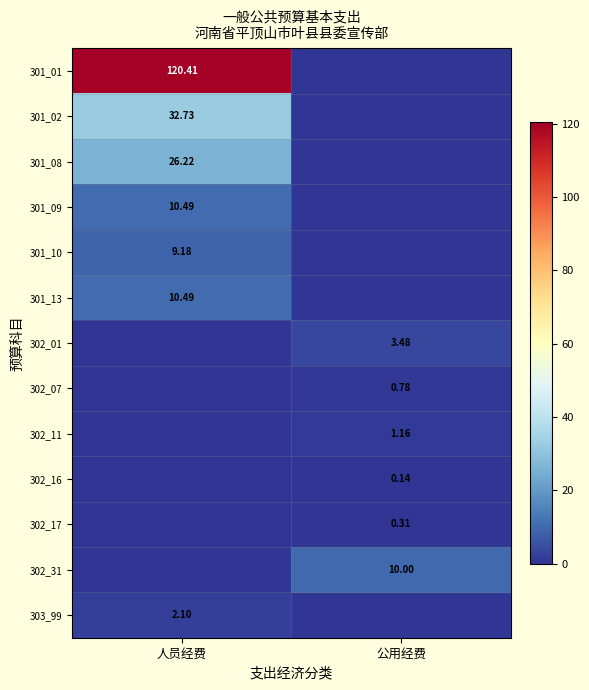

At which category does the chart reach its peak across all series?

人员经费